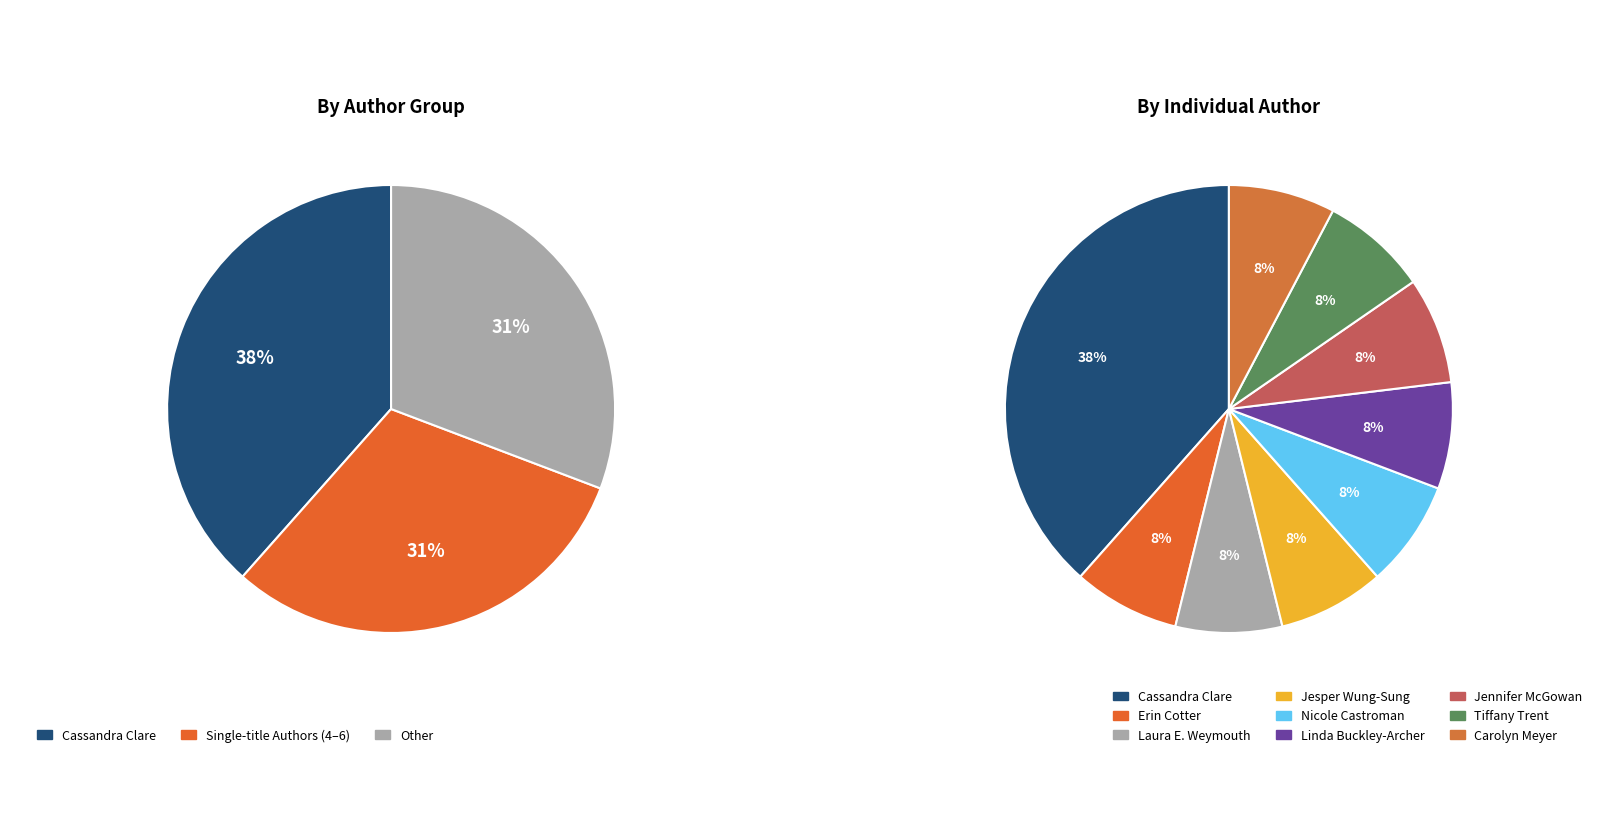

Count the number of slices in the pie.

9